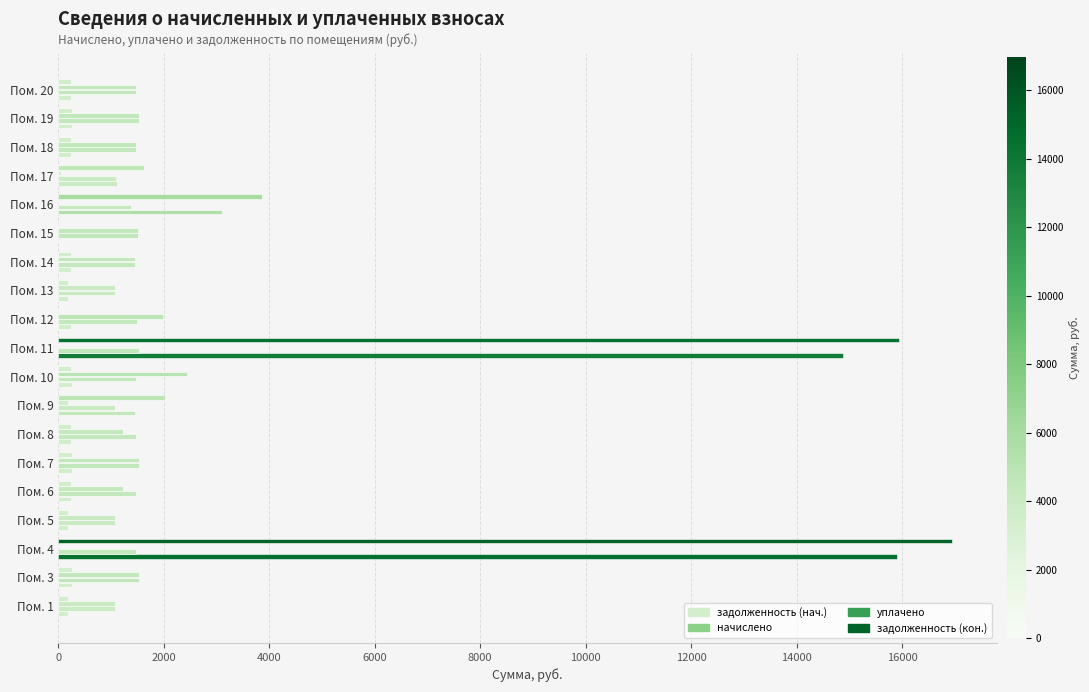

Which series has the widest spread of values?

задолженность (кон.)